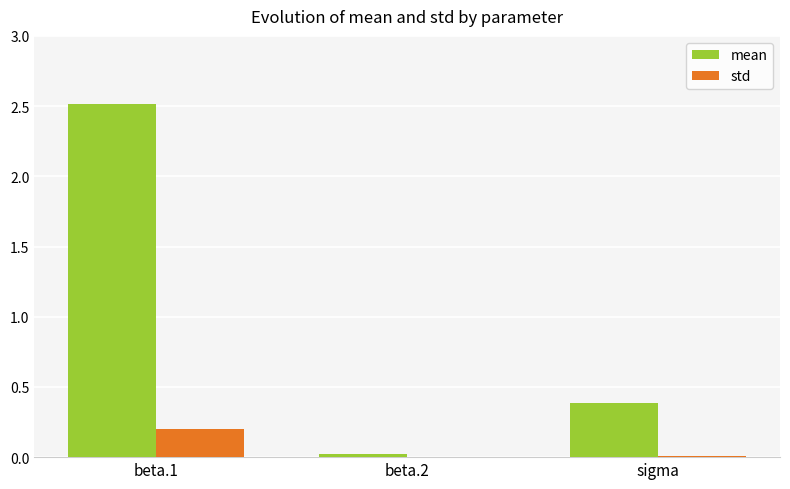

Which series has the largest range (max minus min)?

mean